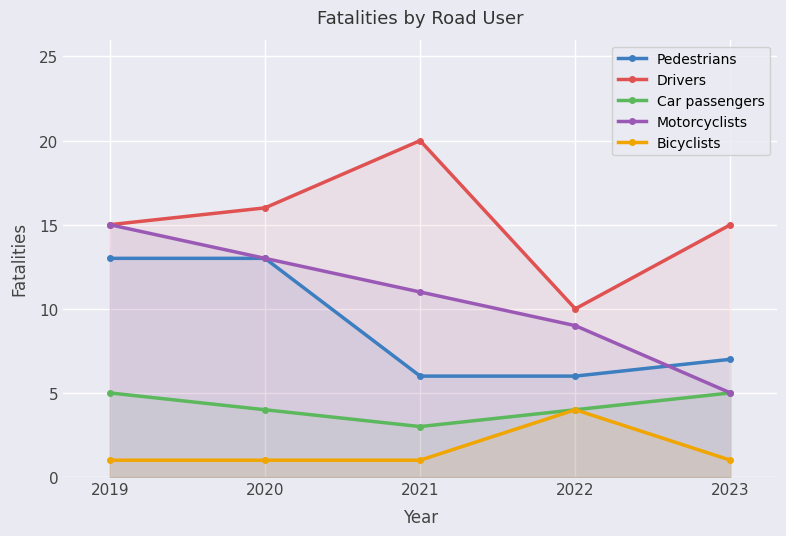

What is the total value across all series at 2019?

49